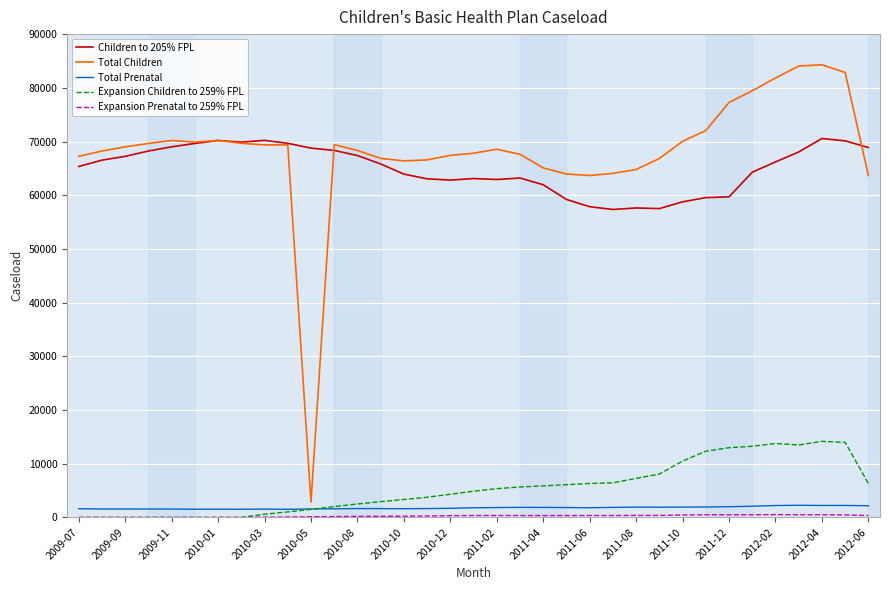

Which series has the largest range (max minus min)?

Total Children